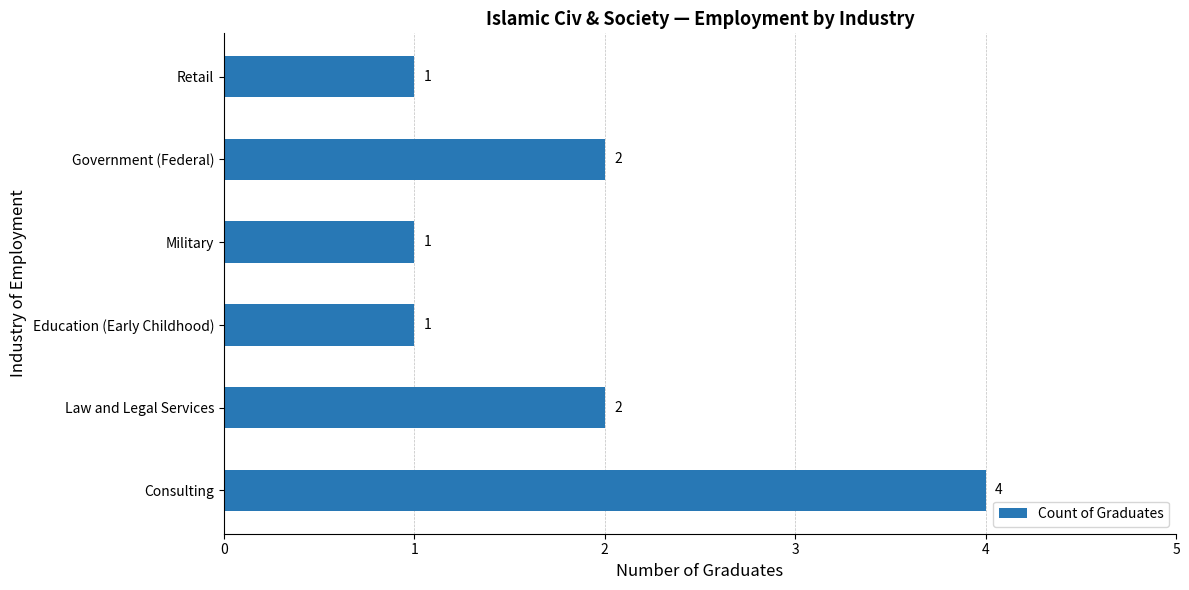

What is the smallest value displayed?

1